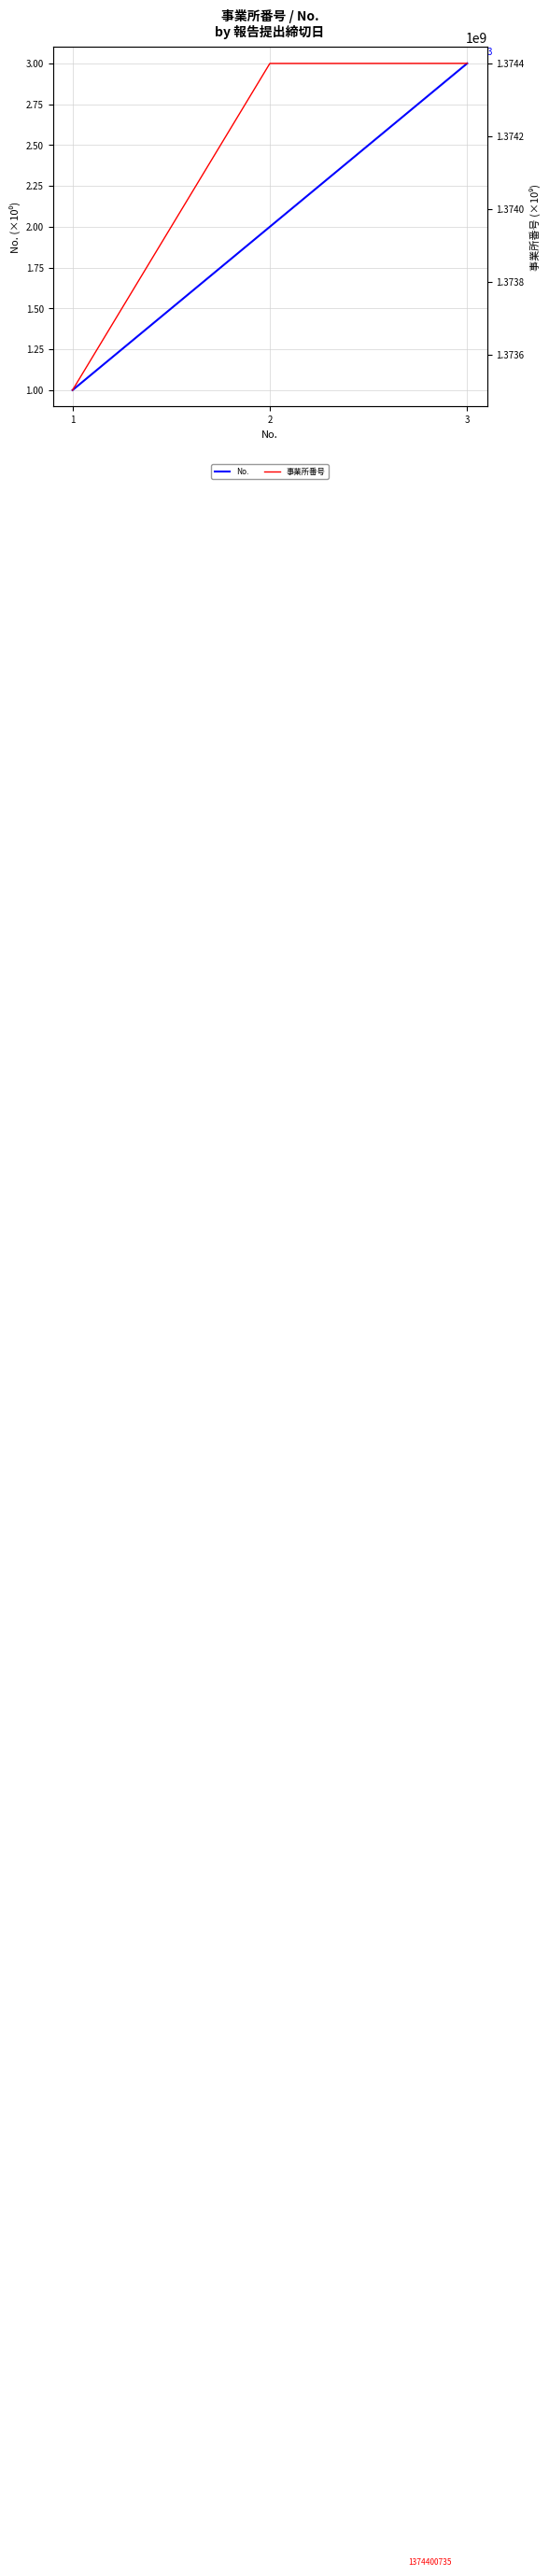

The No. series shows 2 at 2. True or false?

True